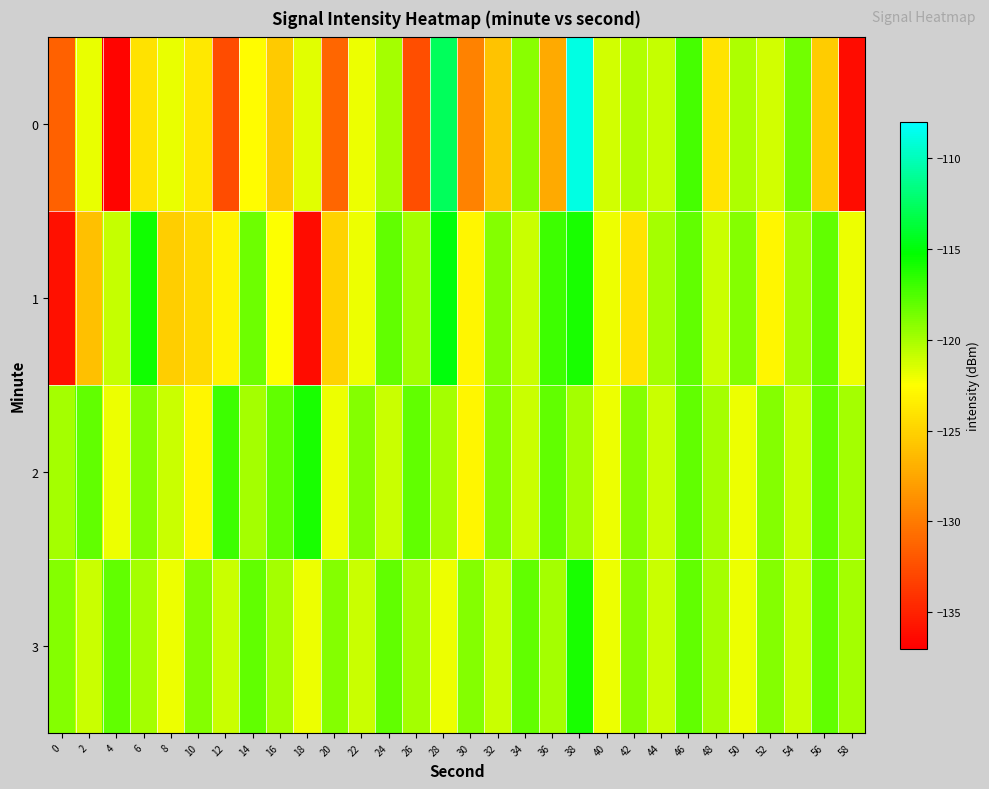

Between 0 and 28, which is larger?

28